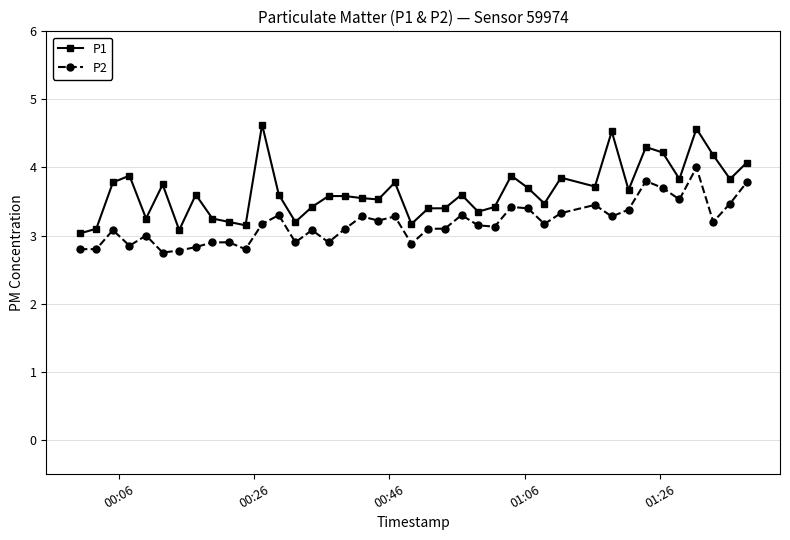

List the series in order of their overall mean, highest first.

P1, P2